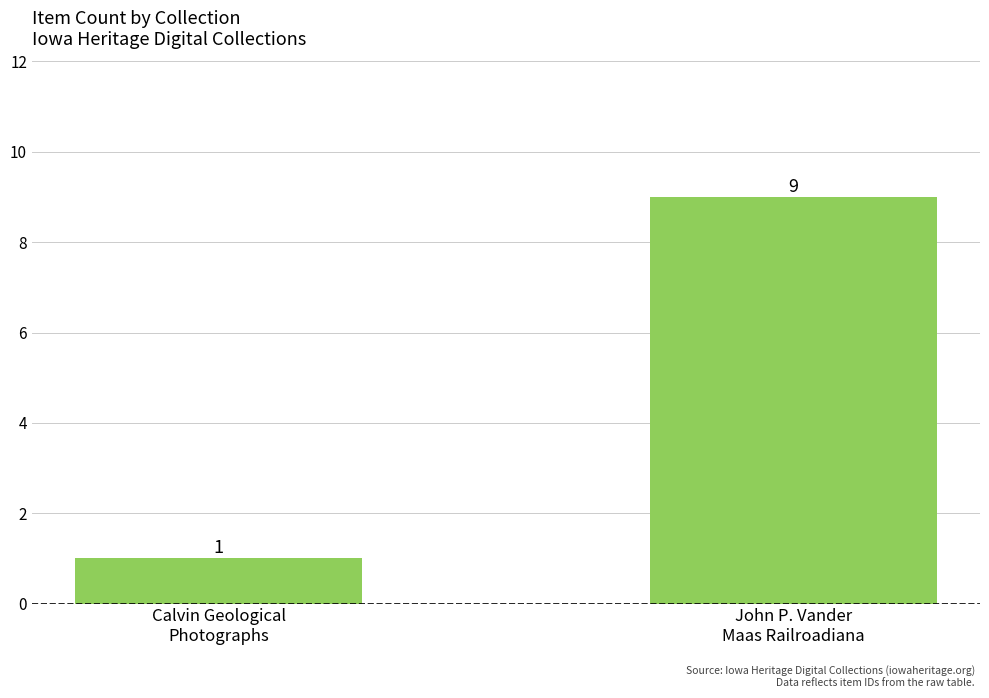

What is the sum of all values?

10